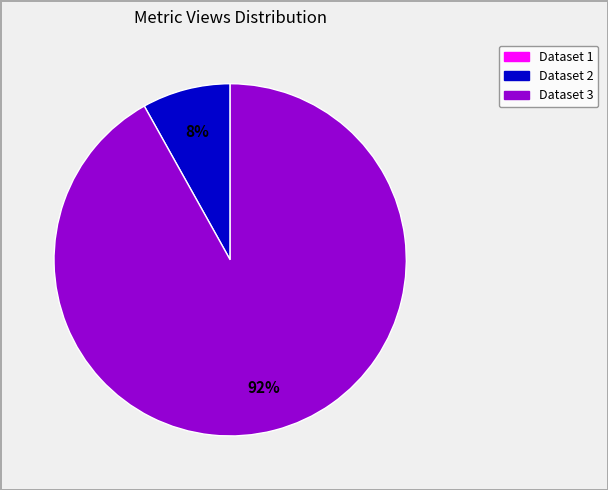

Combined, do Dataset 3 and Dataset 2 account for over 50%?

Yes